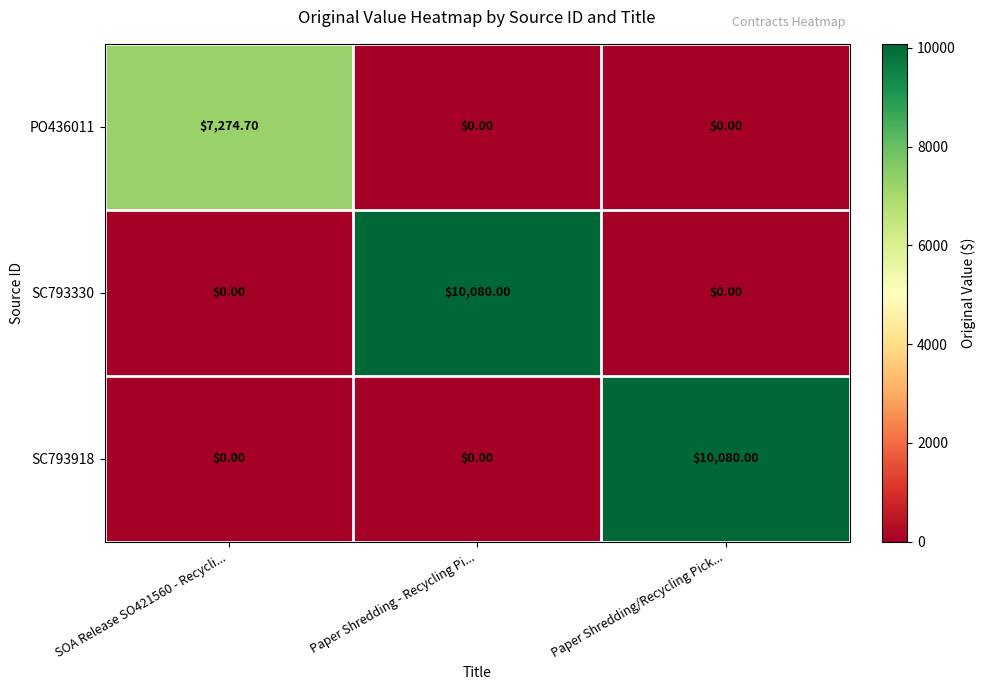

Which series changed the most between SOA Release SO421560 - Recycli... and Paper Shredding/Recycling Pick...?

SC793918